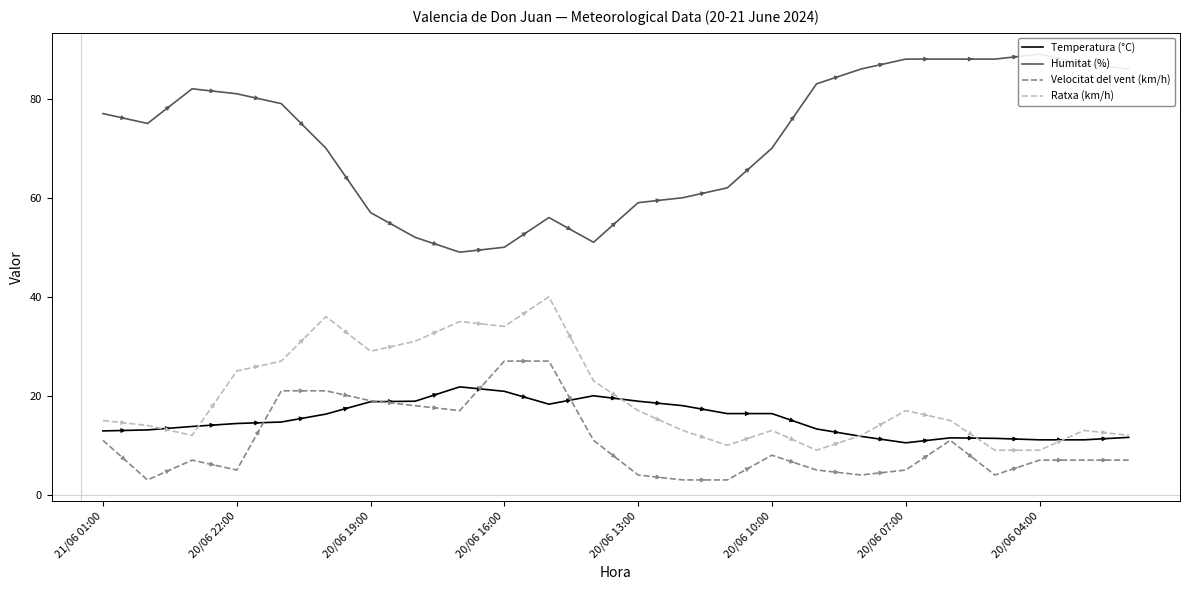

What is the sum of all Ratxa (km/h) values?

470.0